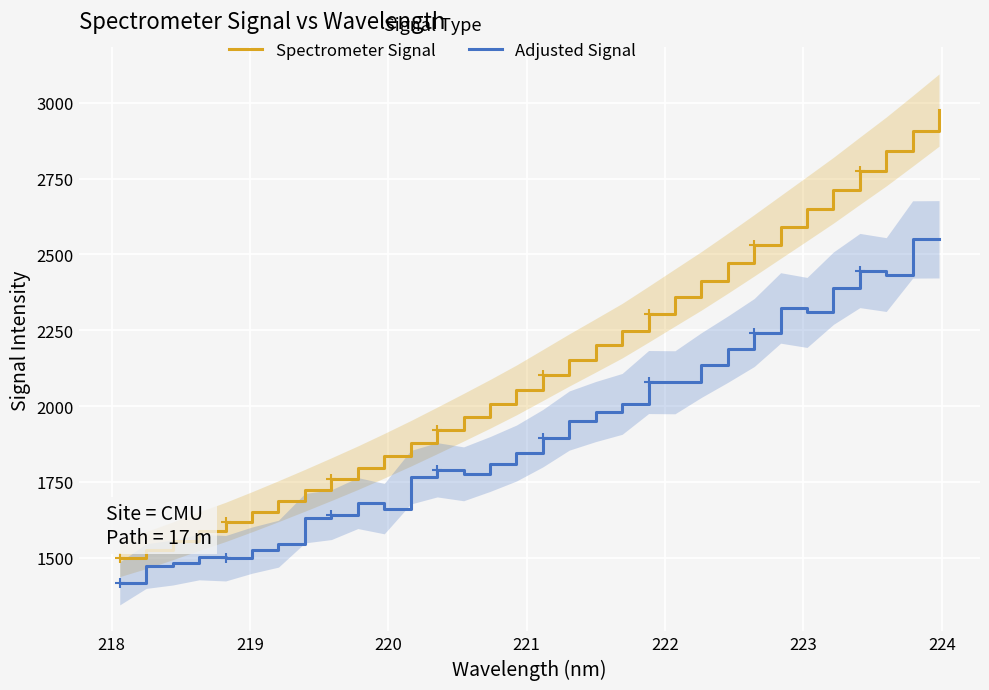

How many data points in Spectrometer Signal are above 2102?

16